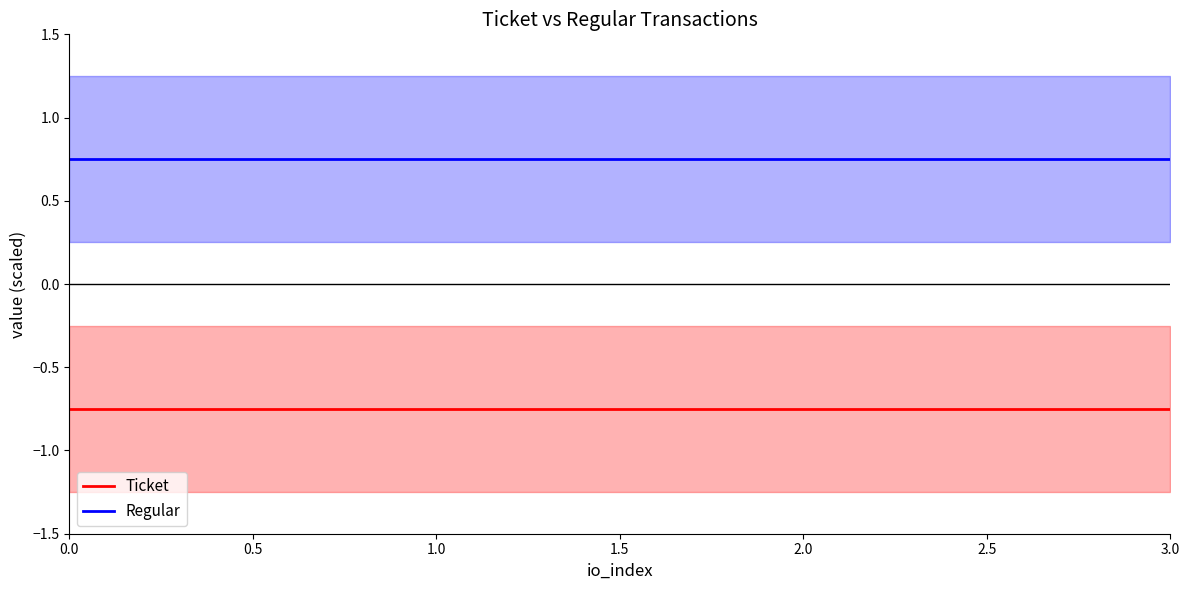

What position from the right is 0.0?

4